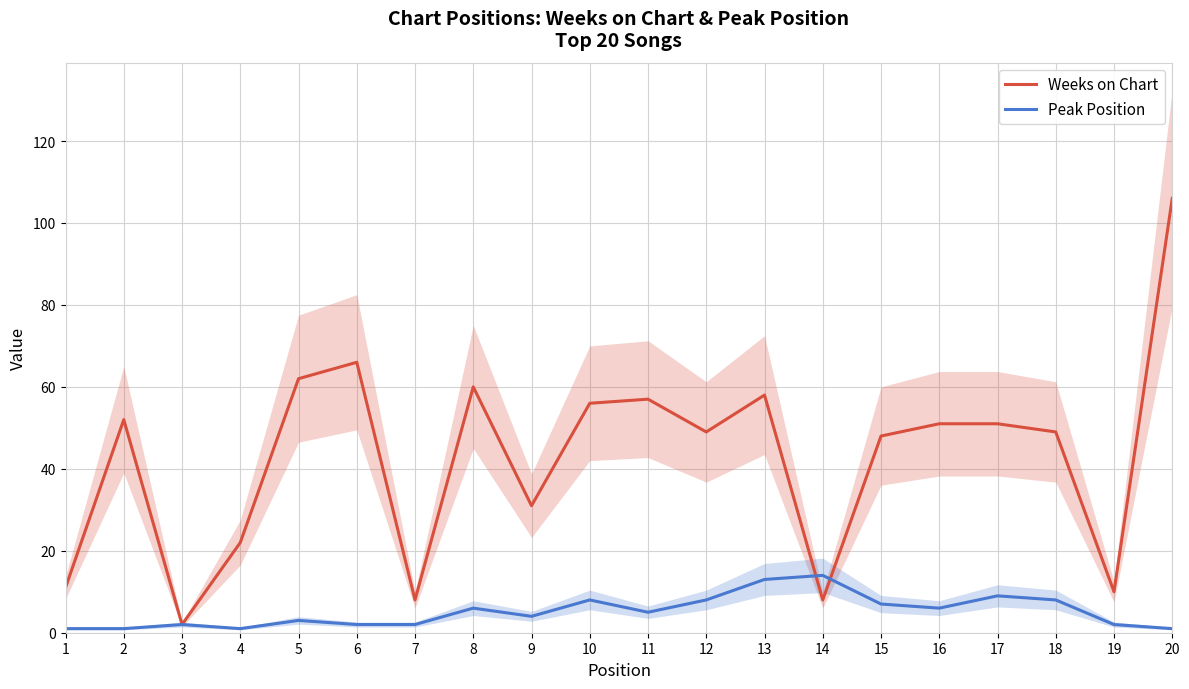

Which series ends up on top after the final intersection of Peak Position and Weeks on Chart?

Weeks on Chart